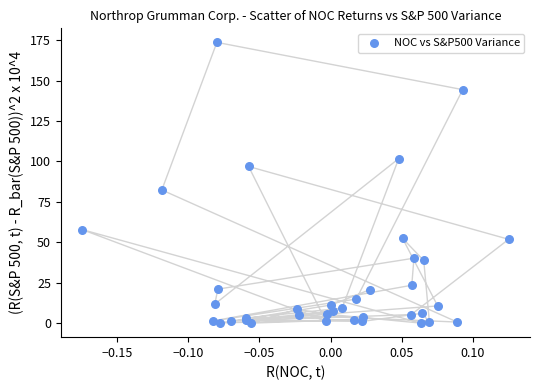

What Y value in the scatter plot is closest to 86?

82.4